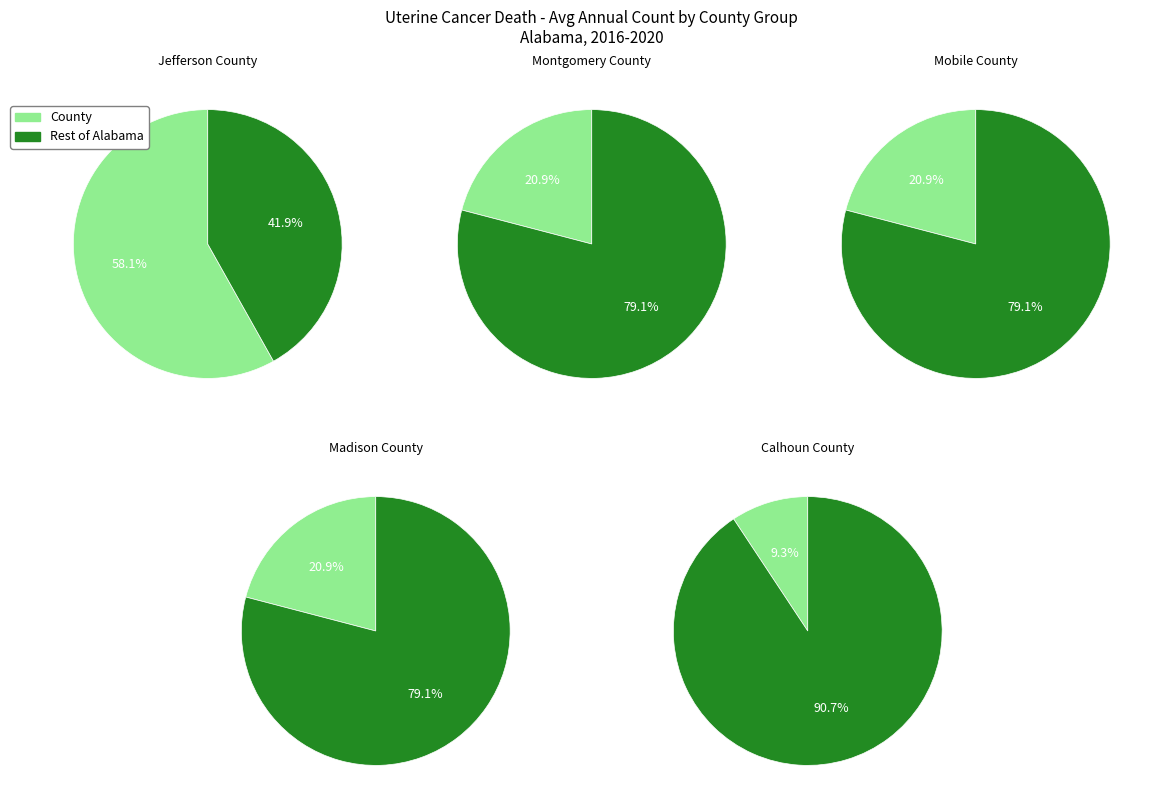

Which category has the smallest portion of the pie?

Calhoun County